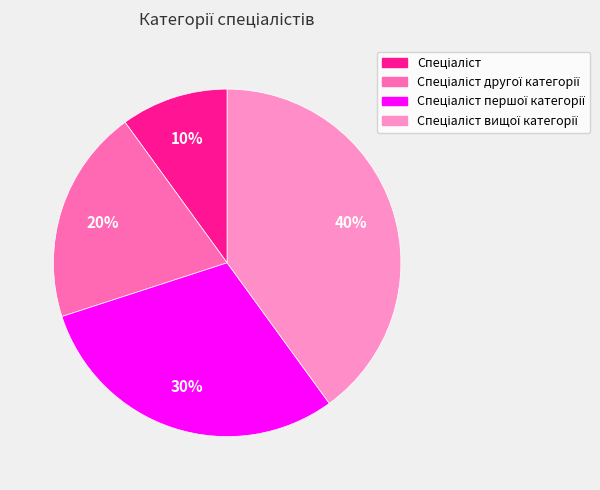

To the nearest percent, what is the average slice percentage?

25%